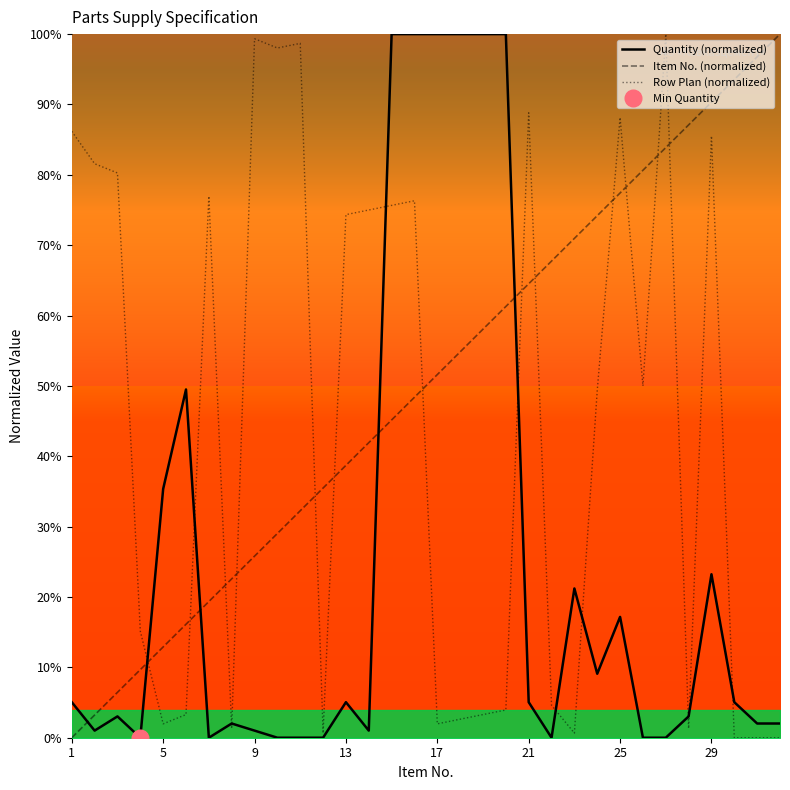

How many data points in Item No. (normalized) are above 51?

16